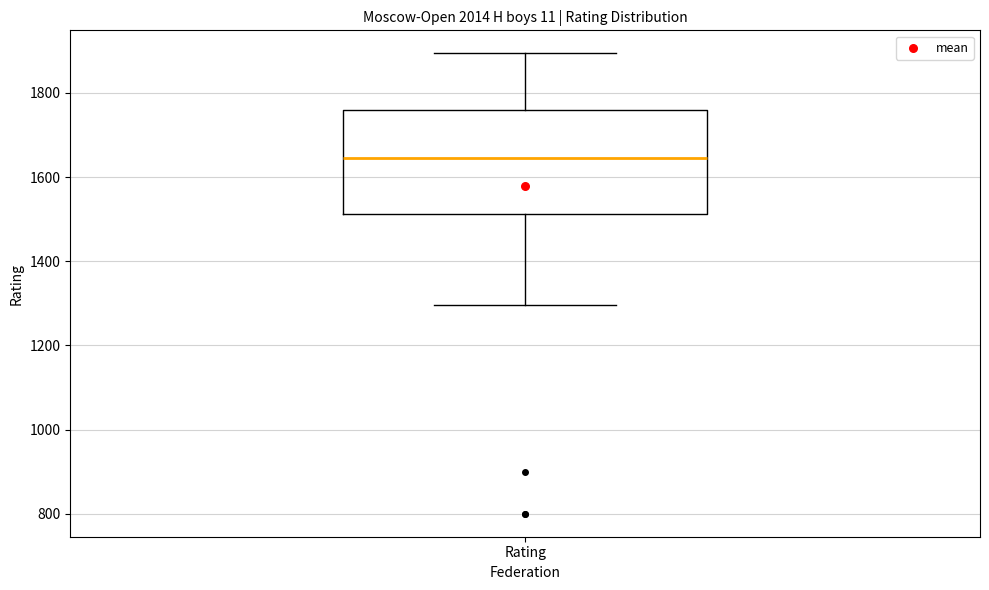

Where does the median line of the box for Rating sit on the y-axis? The values are not printed on the chart, so give them approximately, as read against the axis.

1640